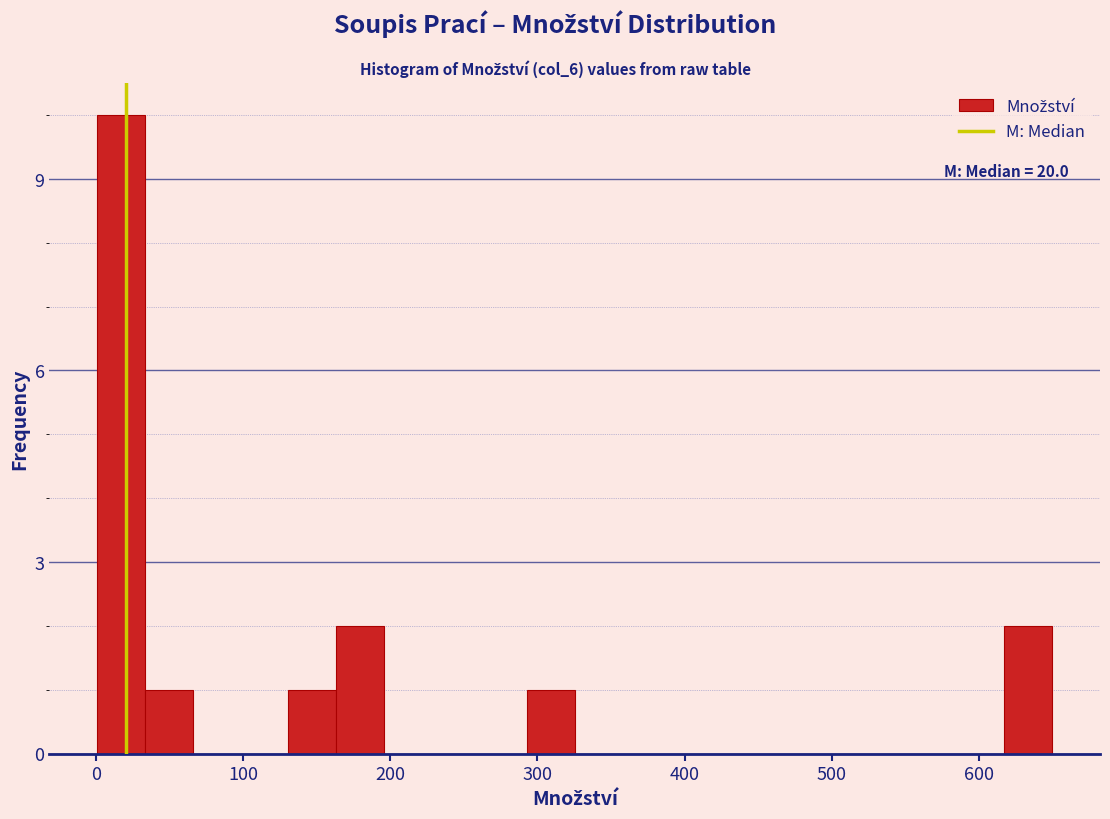

Around what value on the x-axis is the tallest bar? Give the approximate position of its centre, as read against the axis.

20